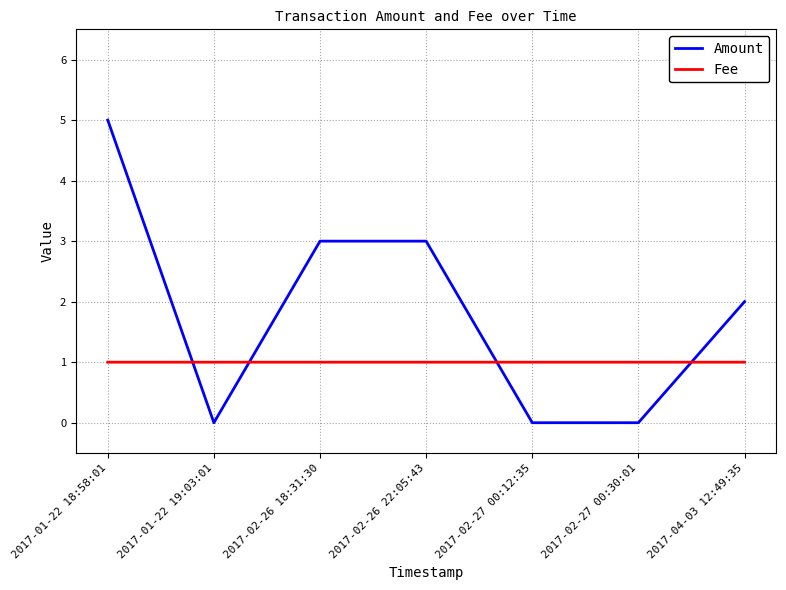

What is the total value across all series at 2017-01-22 18:58:01?

6.0